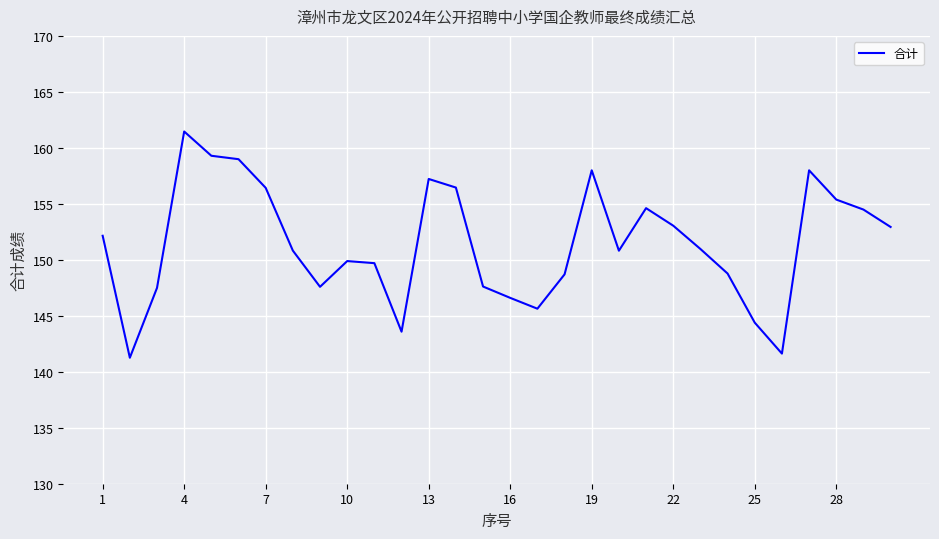

What is the difference between the maximum and minimum values?

20.2